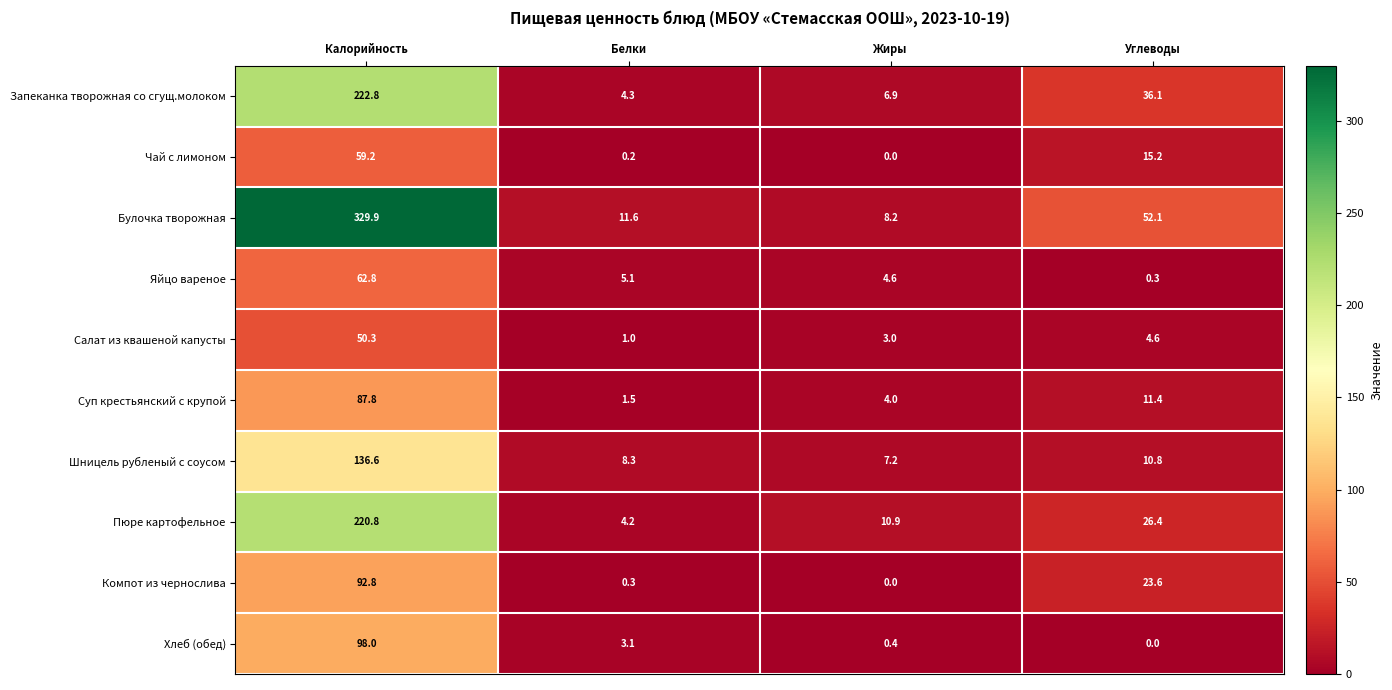

What is the sum of all Суп крестьянский с крупой values?

104.7